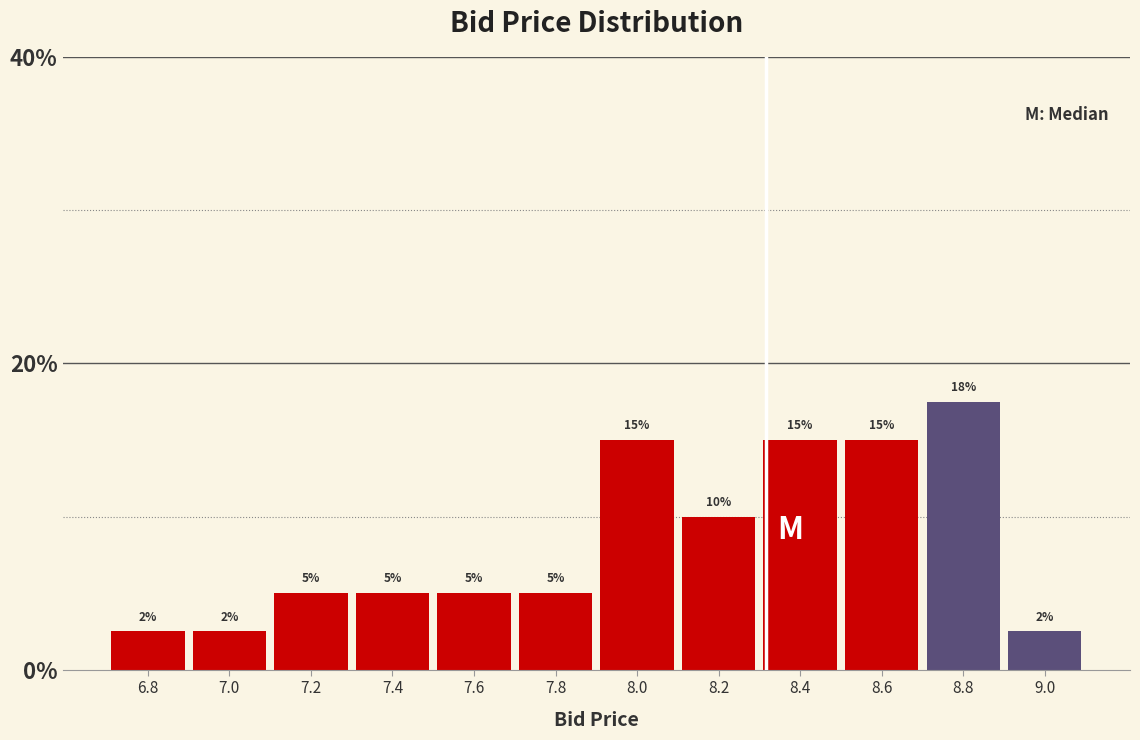

What is the ratio of the value at 8.0 to the value at 8.6?

1.0